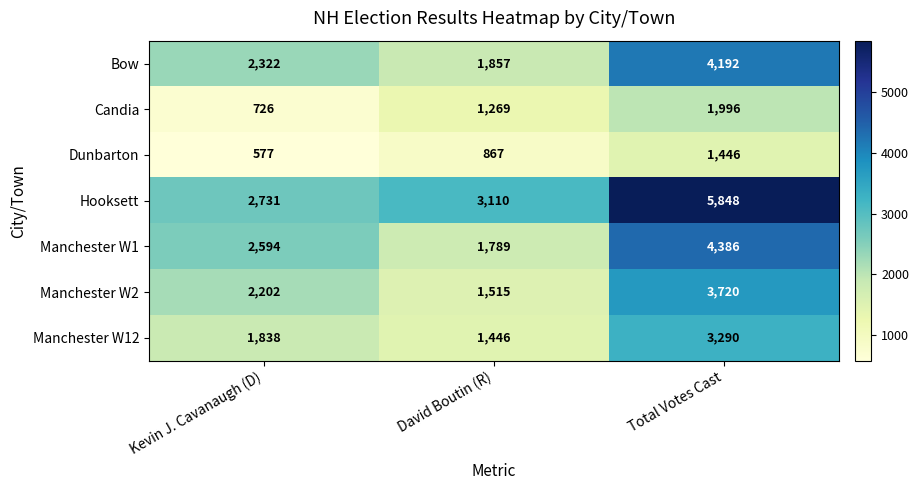

Between Kevin J. Cavanaugh (D) and David Boutin (R), which series saw the biggest shift?

Manchester W1